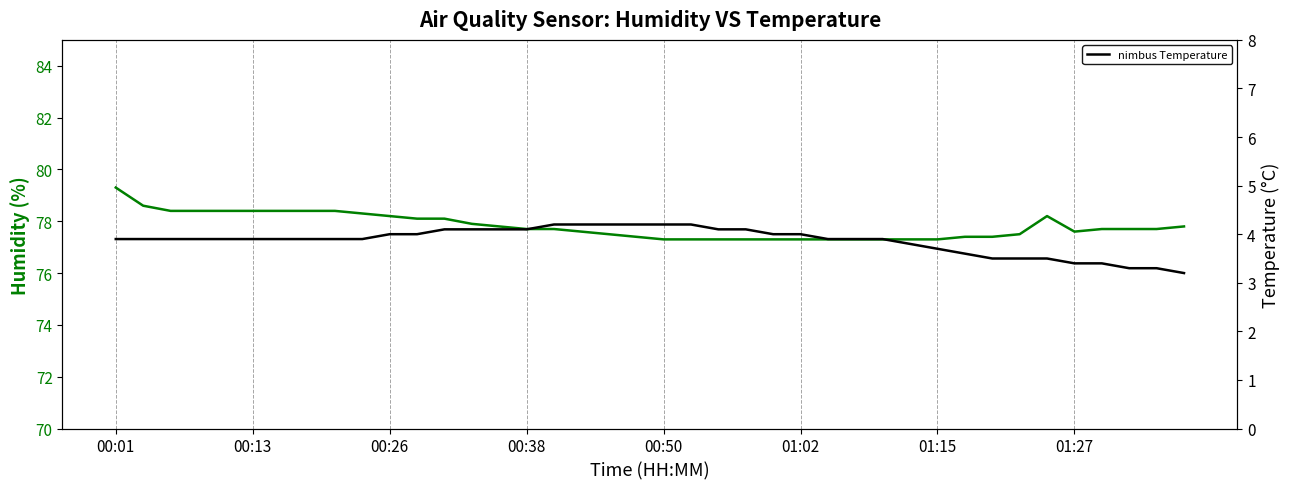

What is the value of the nimbus Temperature point at the 38th from the left?

3.3